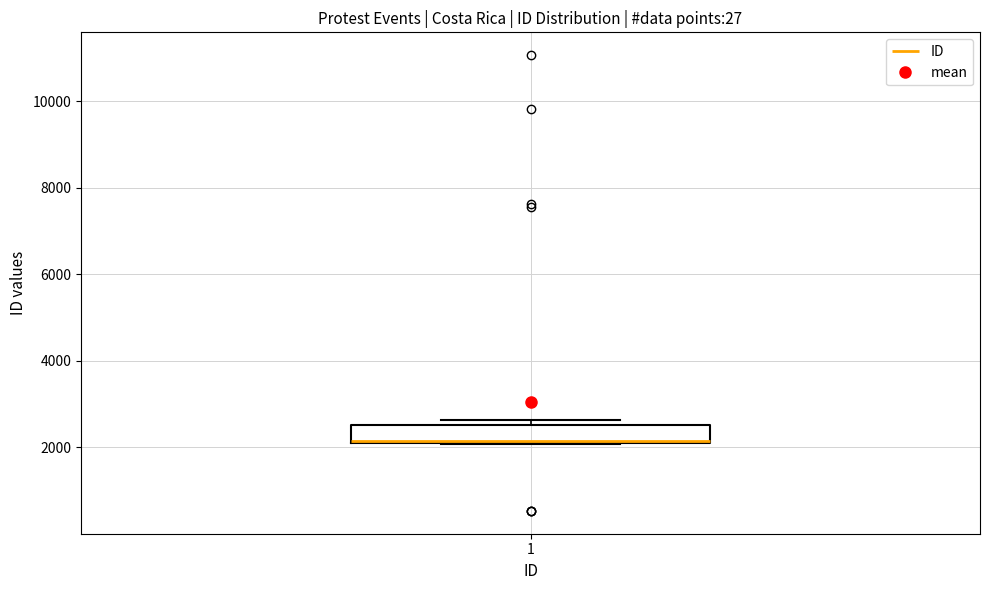

Transcribe this box plot: give where the median line is, the range the box spans, and where the two whiskers end, as read against the y-axis. The values are not printed on the chart, so give them approximately, as read against the axis.

median 2200 (drawn on the box's lower edge), box 2000 to 2600, whiskers 2000 to 2600 (just above the box's upper edge)